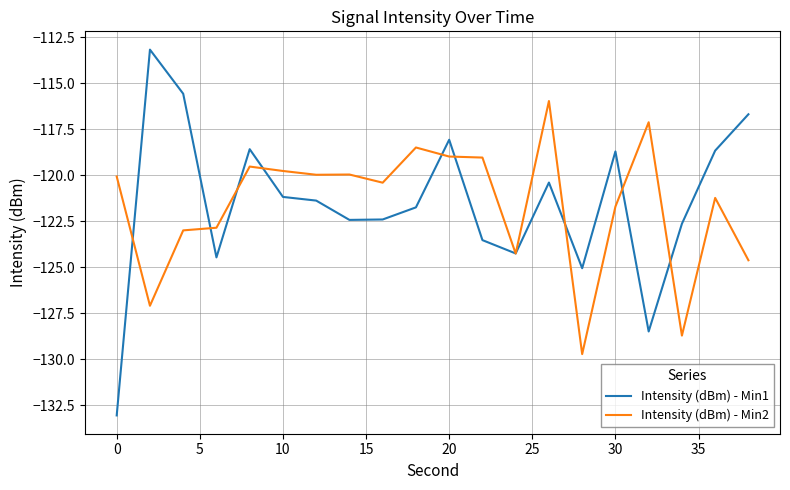

Rank the series by their maximum value, from highest to lowest.

Intensity (dBm) - Min1, Intensity (dBm) - Min2